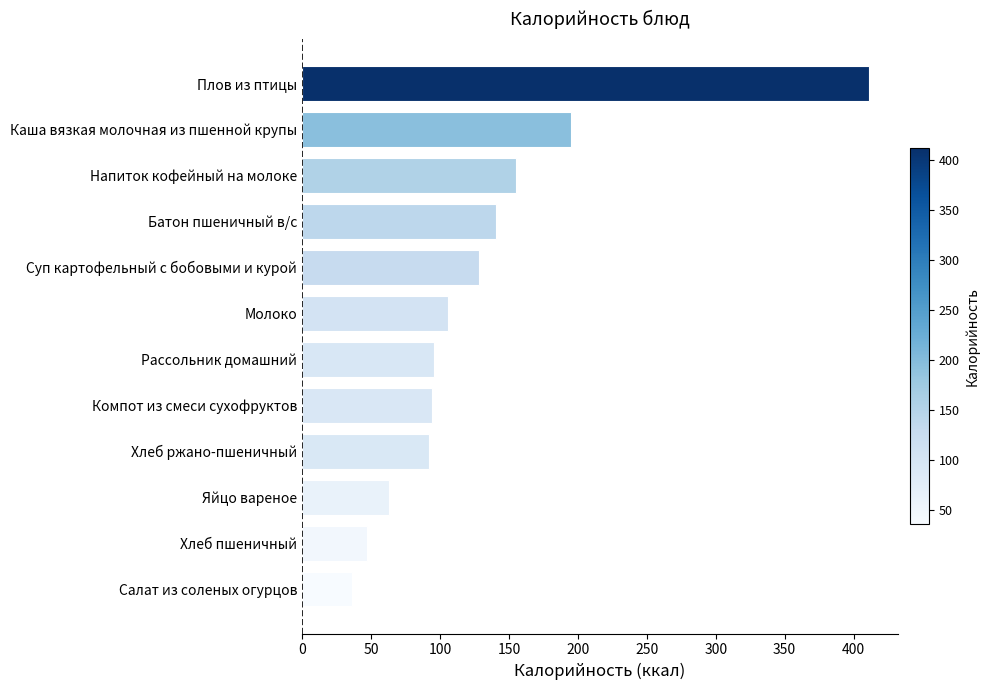

Is it true that the value at Компот из смеси сухофруктов is 94.2?

True